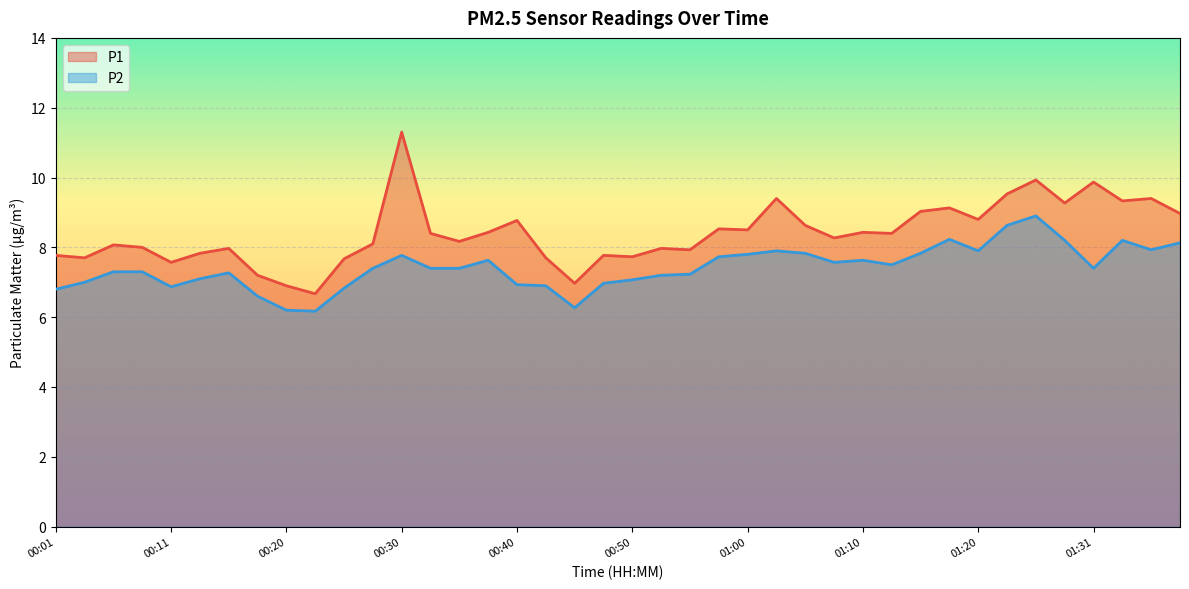

How many data points in P2 are above 7?

29